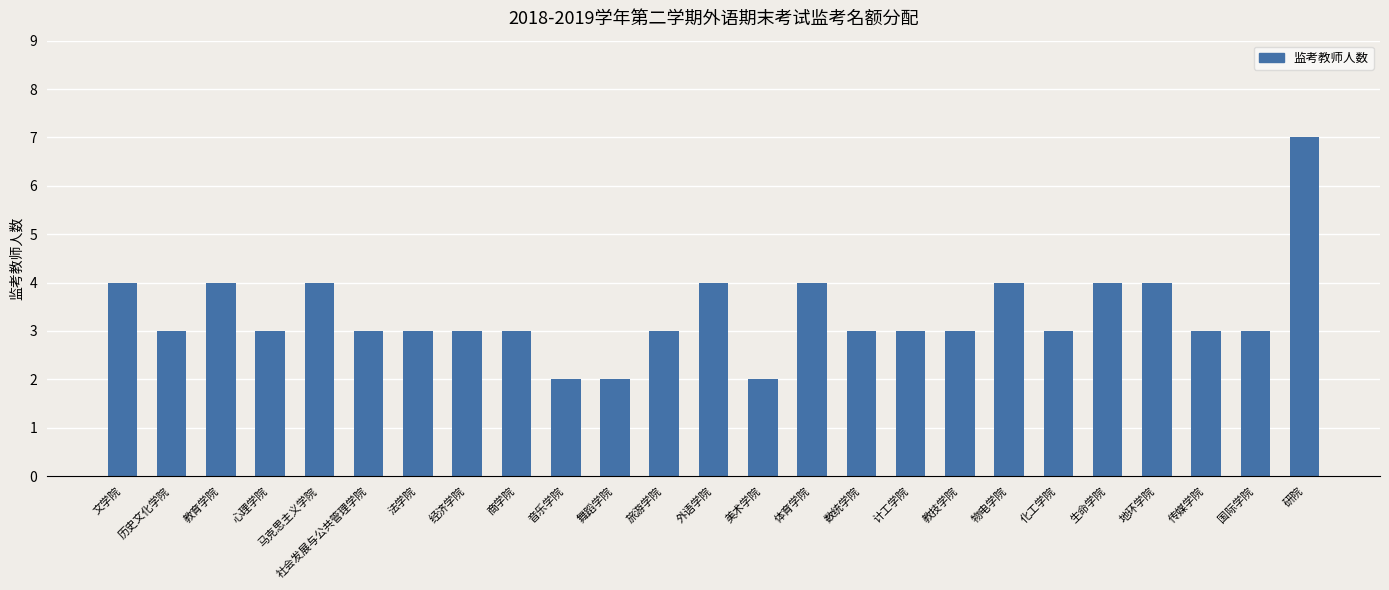

How many bars are there in total?

25